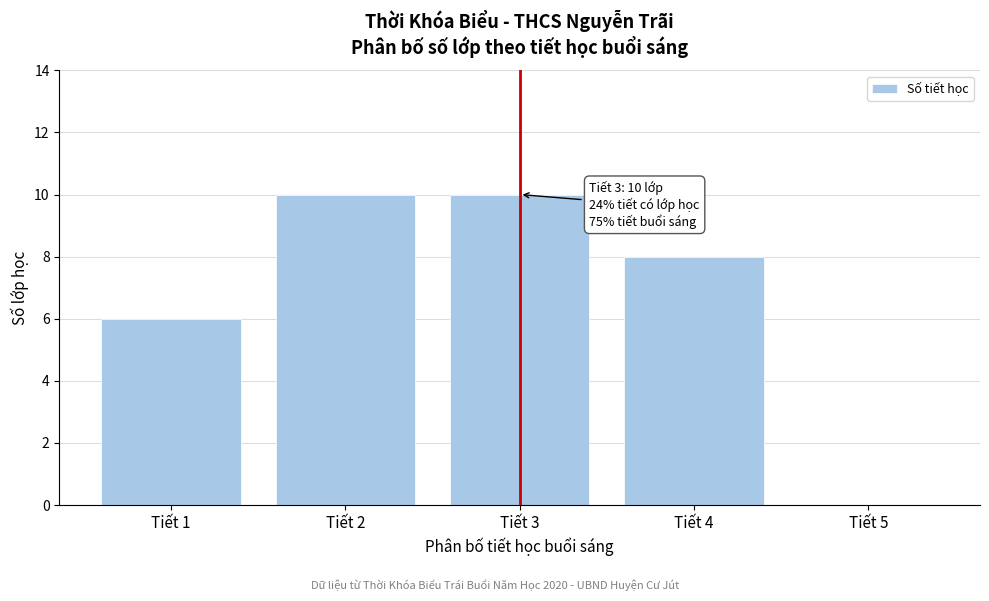

Reading left to right, list all the values displayed in this chart.

Tiết 1=6	Tiết 2=10	Tiết 3=10	Tiết 4=8	Tiết 5=0